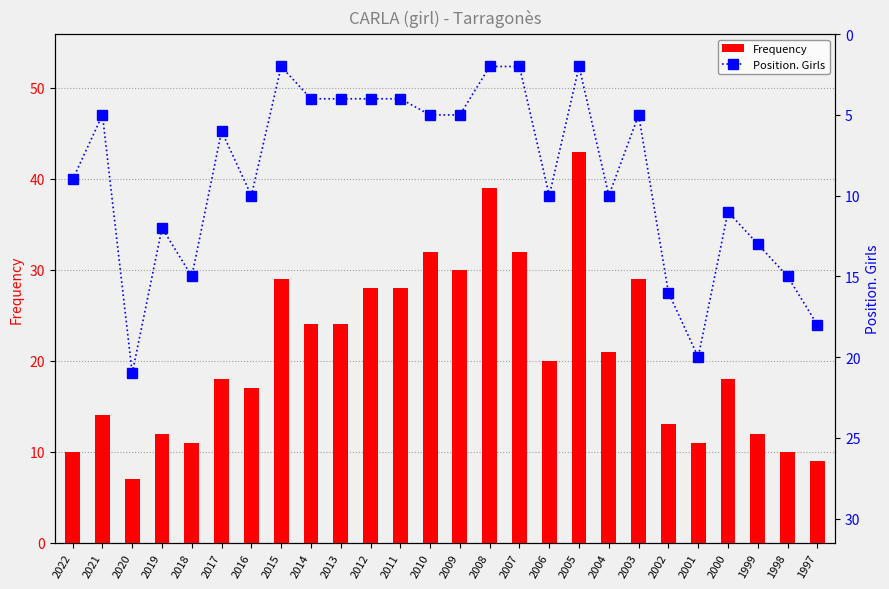

List the series in order of their overall mean, lowest first.

Position. Girls, Frequency